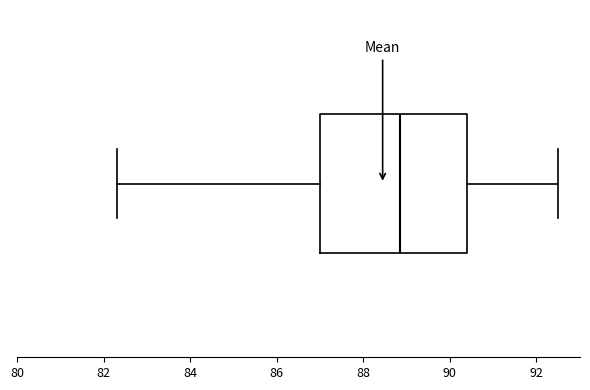

Read this box plot against the x-axis: the position of the median line, the range covered by the box, and the ends of both whiskers. The values are not printed on the chart, so give them approximately, as read against the axis.

median 88.8, box 87.0 to 90.4, whiskers 82.4 to 92.6